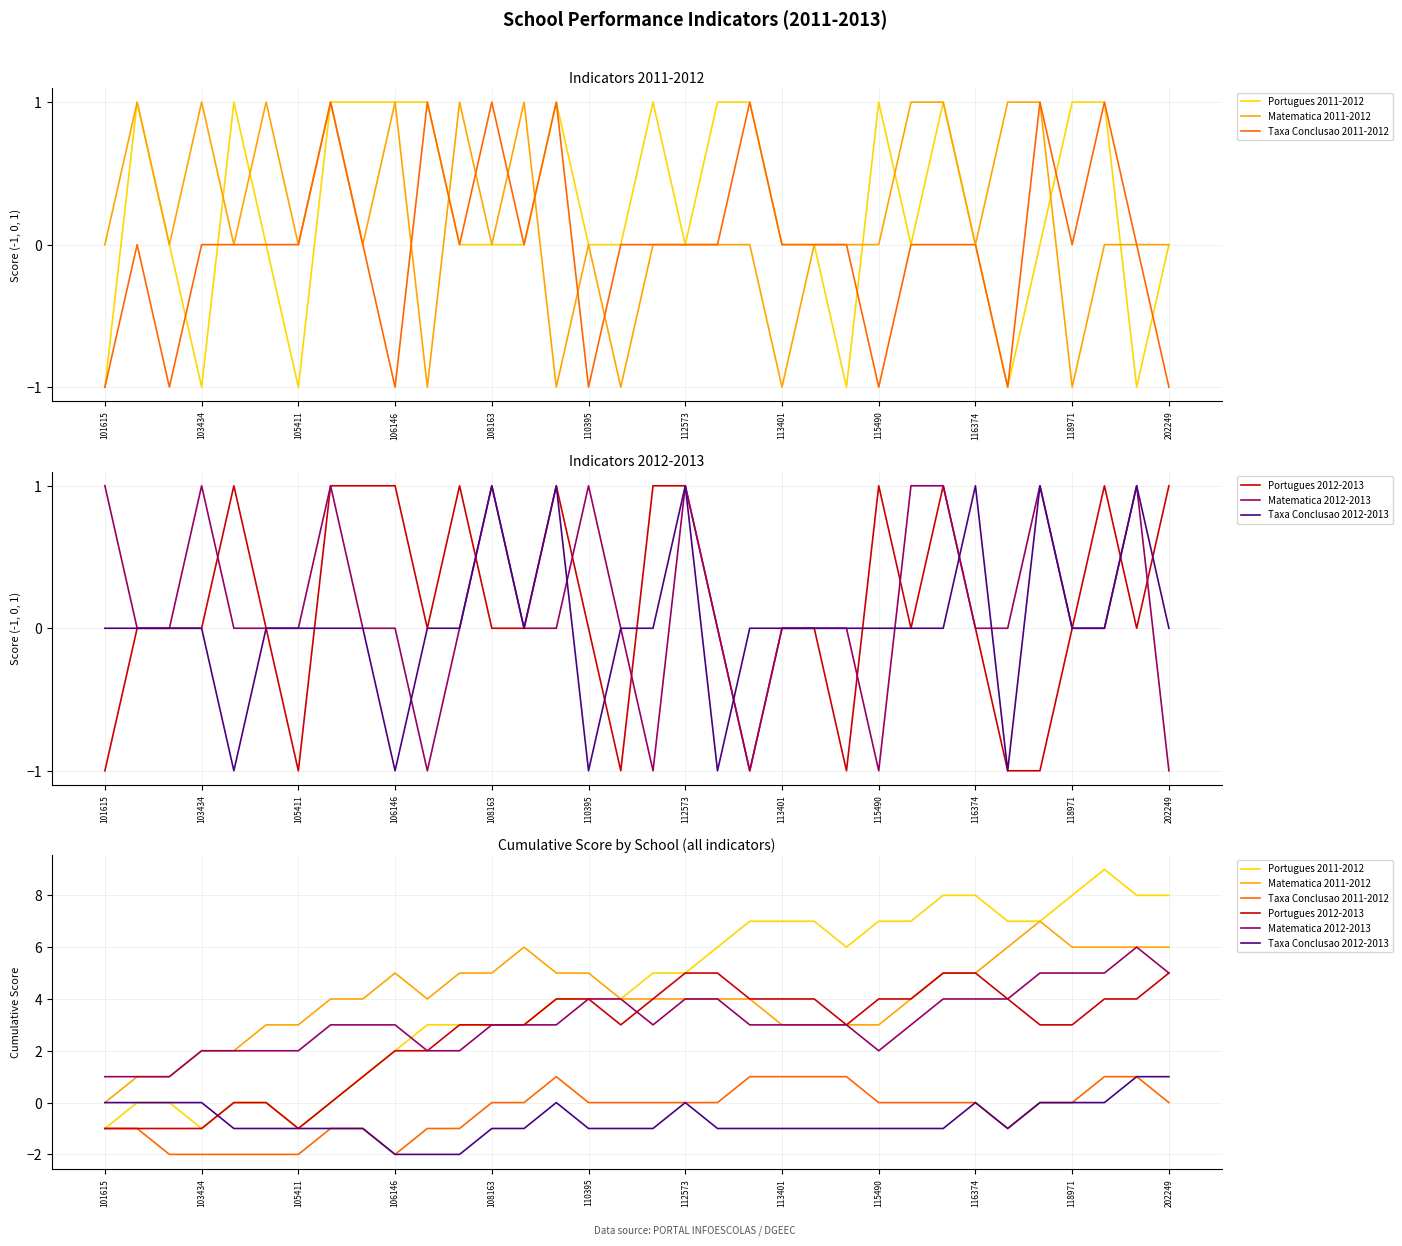

True or false: Matematica 2011-2012 and Taxa Conclusao 2011-2012 intersect in this chart.

False